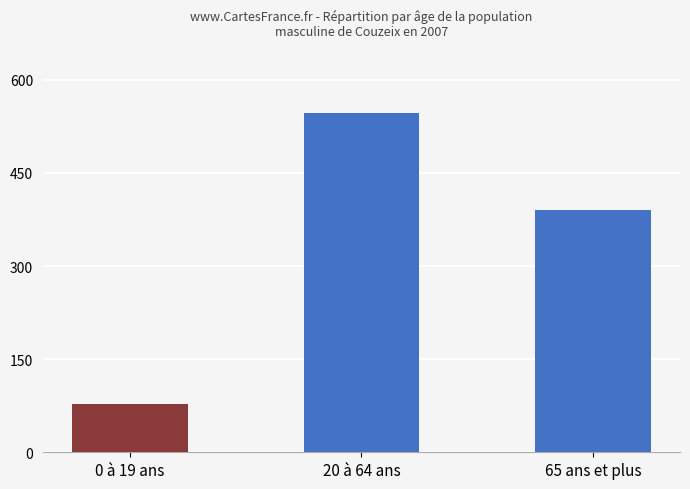

What is the change in value from 20 à 64 ans to 65 ans et plus?

-156